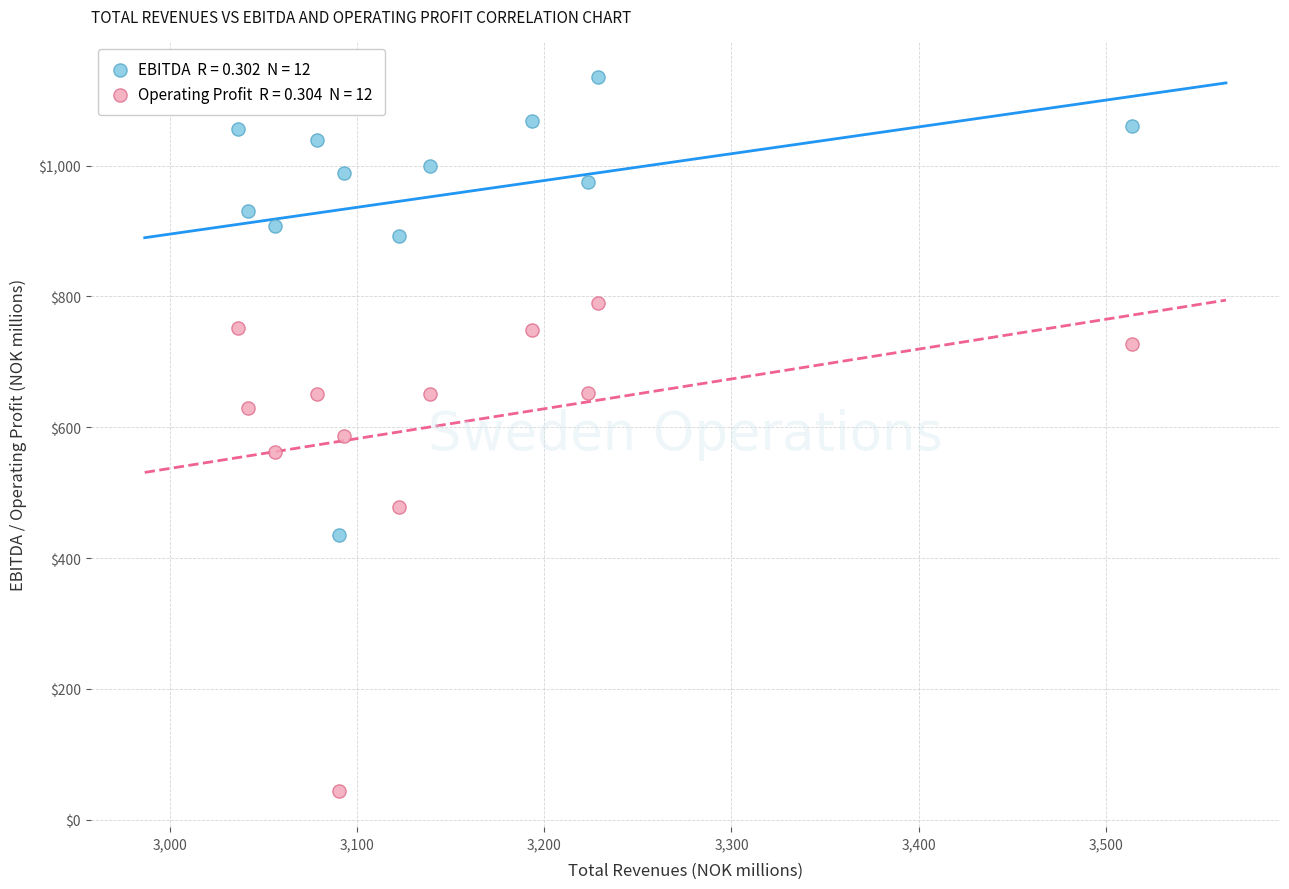

Across all data points, what is the range of X values (max minus min)?

477.6